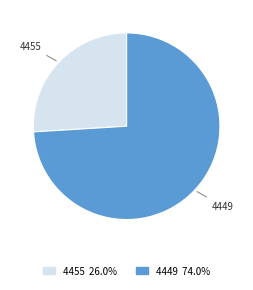

What is the ratio of the value at 4449 to the value at 4455?

2.9